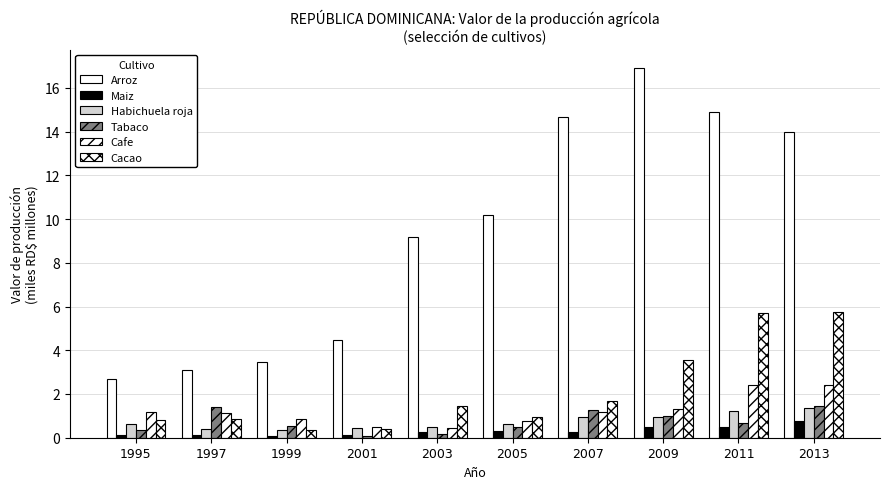

True or false: Maiz has a value of 0.5 at 2005.

False